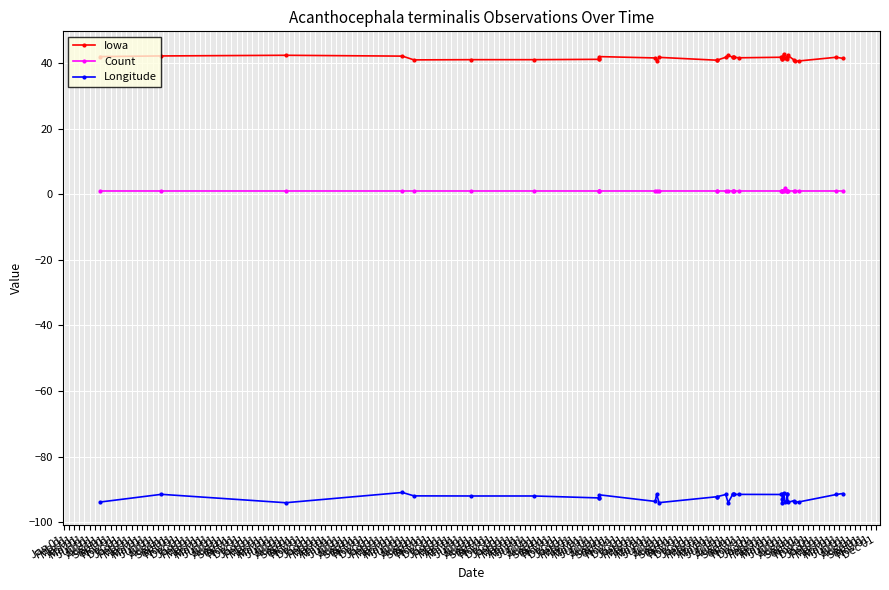

How many lines are shown in the chart?

3